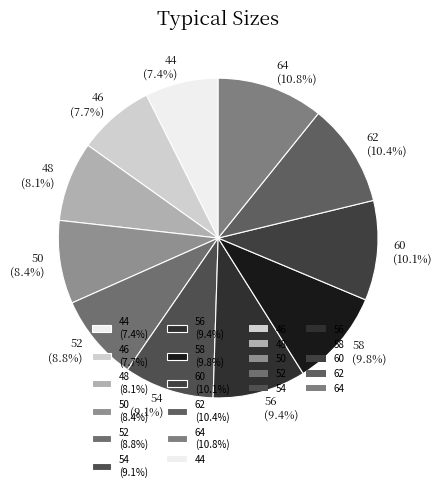

What percentage is NOT represented by 44 (7.4%)?

92.6%